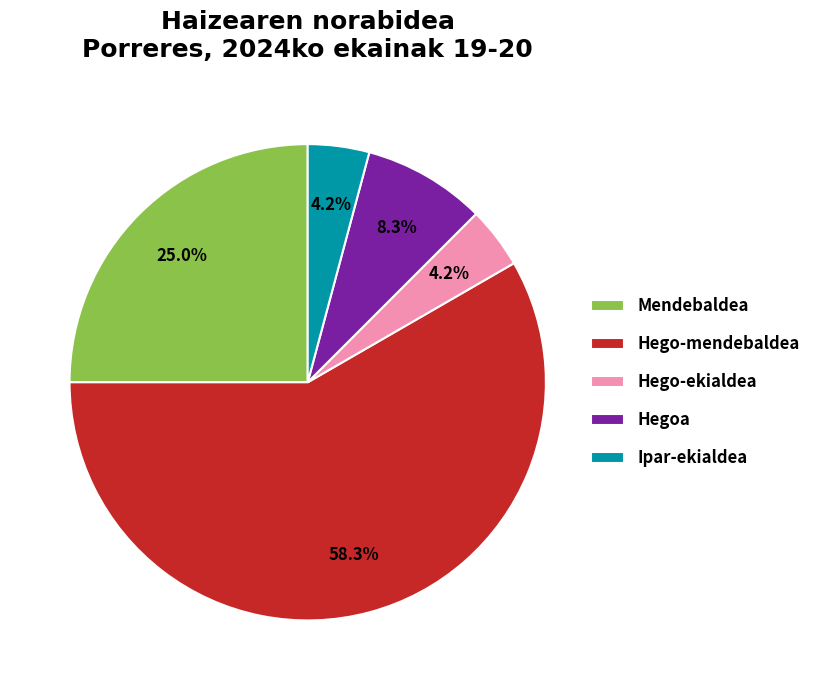

What is the ratio of the value at Ipar-ekialdea to the value at Hego-ekialdea?

1.0